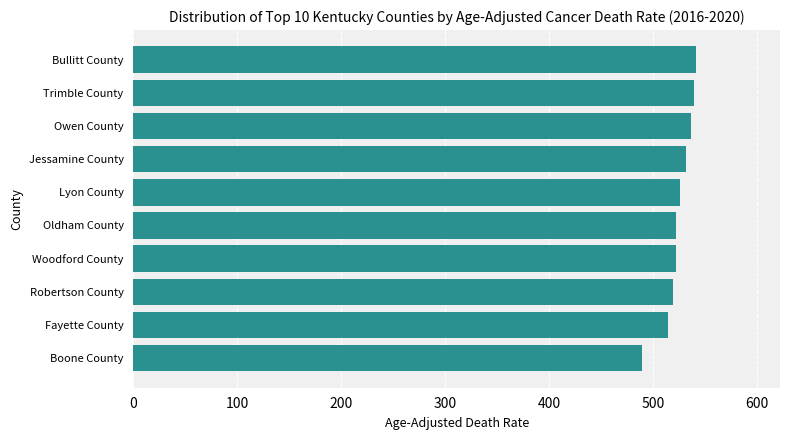

How many values exceed 525?

5